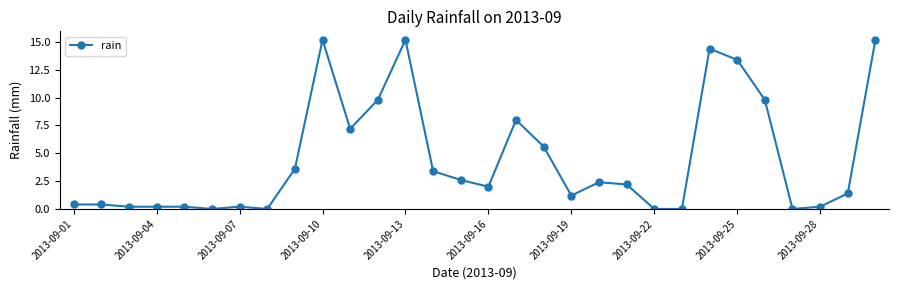

Reading left to right, extract all data points from this chart.

0.4	0.4	0.2	0.2	0.2	0.0	0.2	0.0	3.6	15.2	7.2	9.8	15.2	3.4	2.6	2.0	8.0	5.6	1.2	2.4	2.2	0.0	0.0	14.4	13.4	9.8	0.0	0.2	1.4	15.2